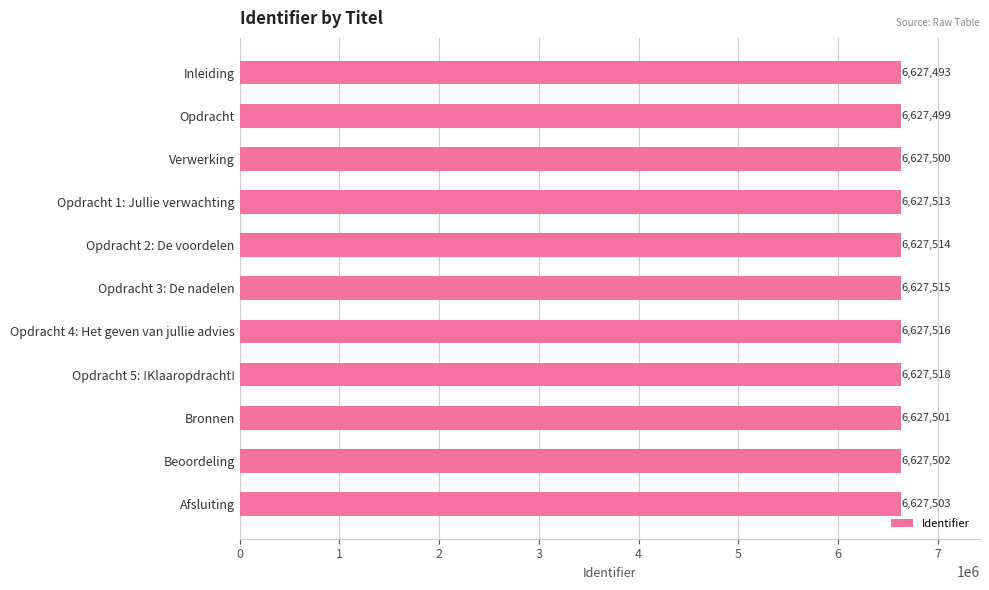

What is the smallest value displayed?

6627493